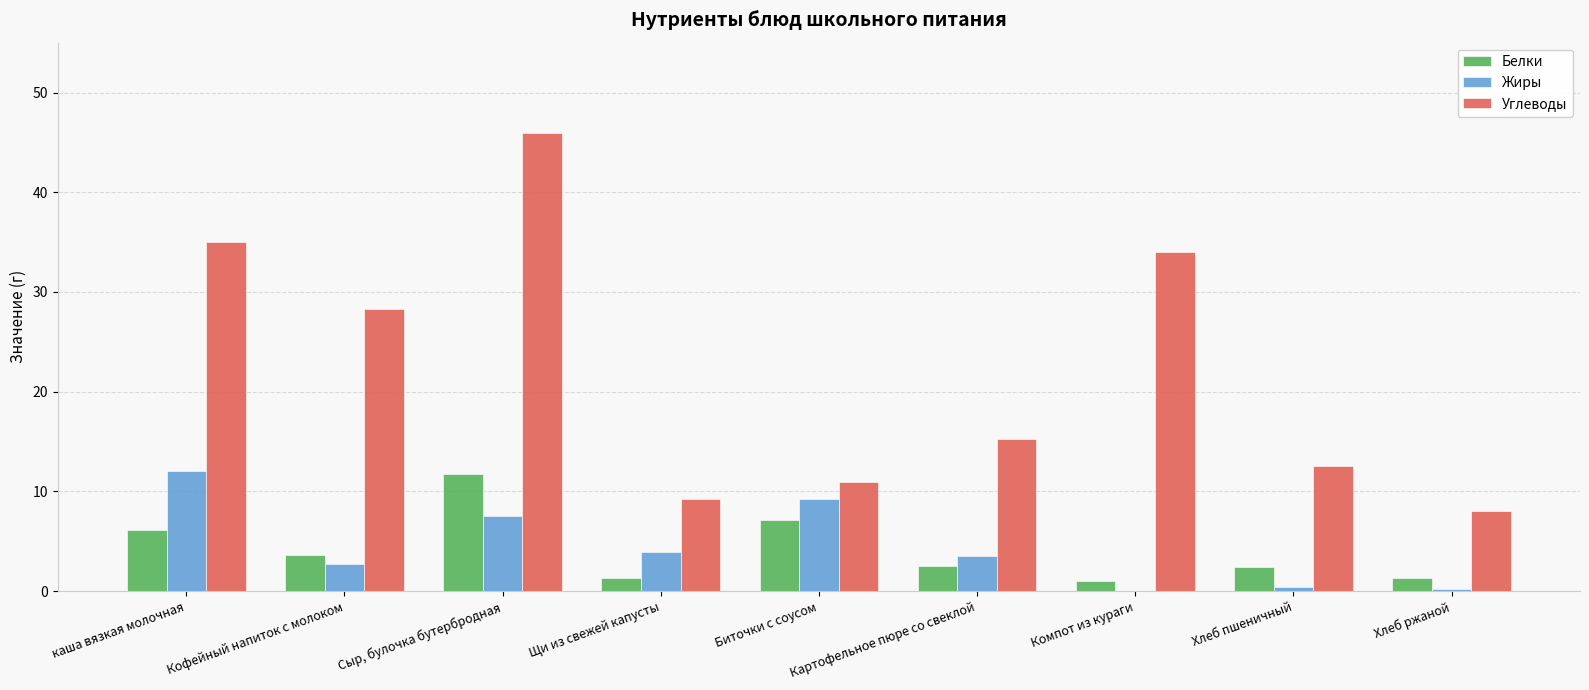

Between Биточки с соусом and Хлеб ржаной, which series saw the biggest shift?

Жиры